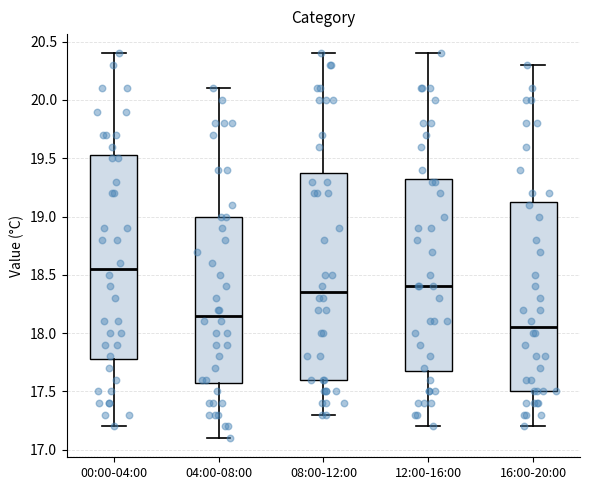

Which box has the lowest median line?

16:00-20:00